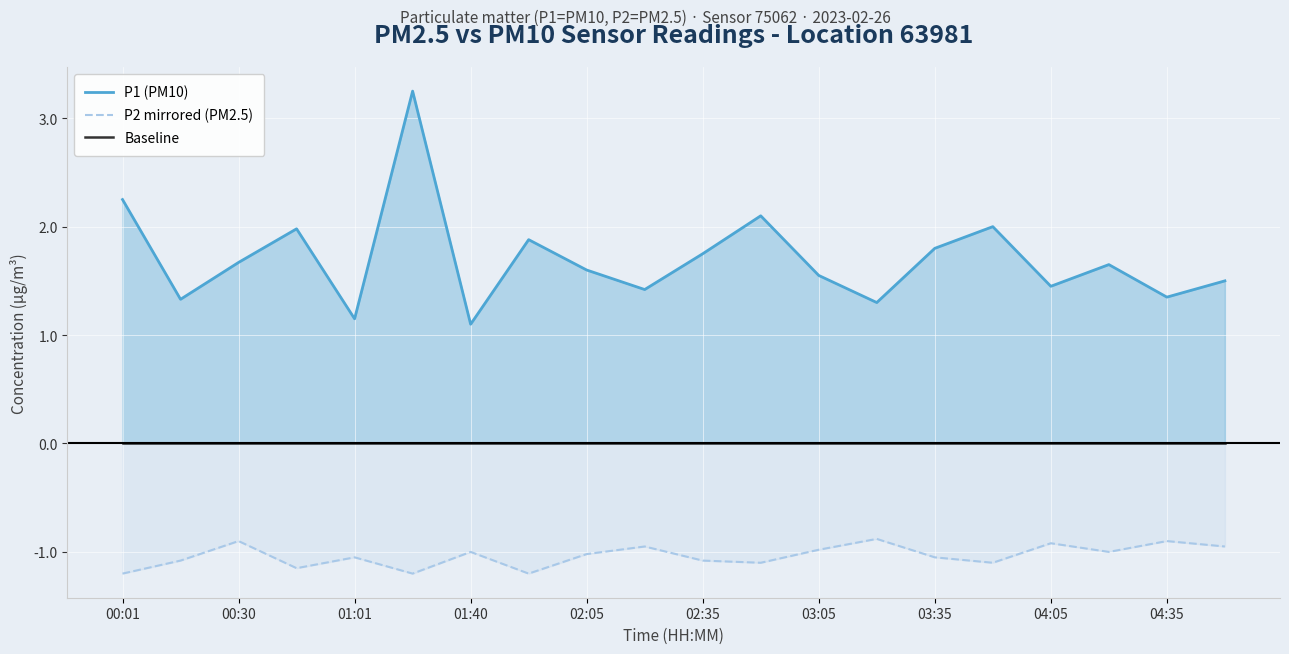

The value of P2 mirrored (PM2.5) at 03:35 is -0.4. True or false?

False